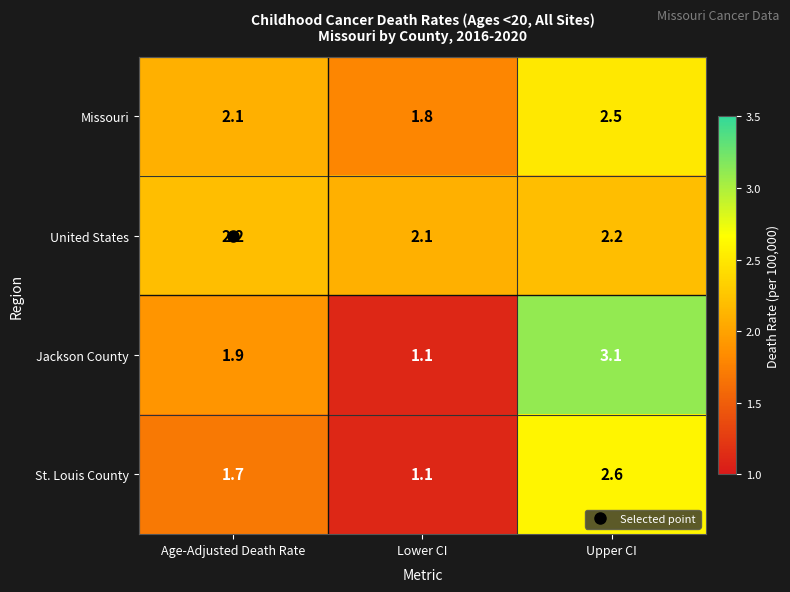

The United States series shows 1.0 at Age-Adjusted Death Rate. True or false?

False